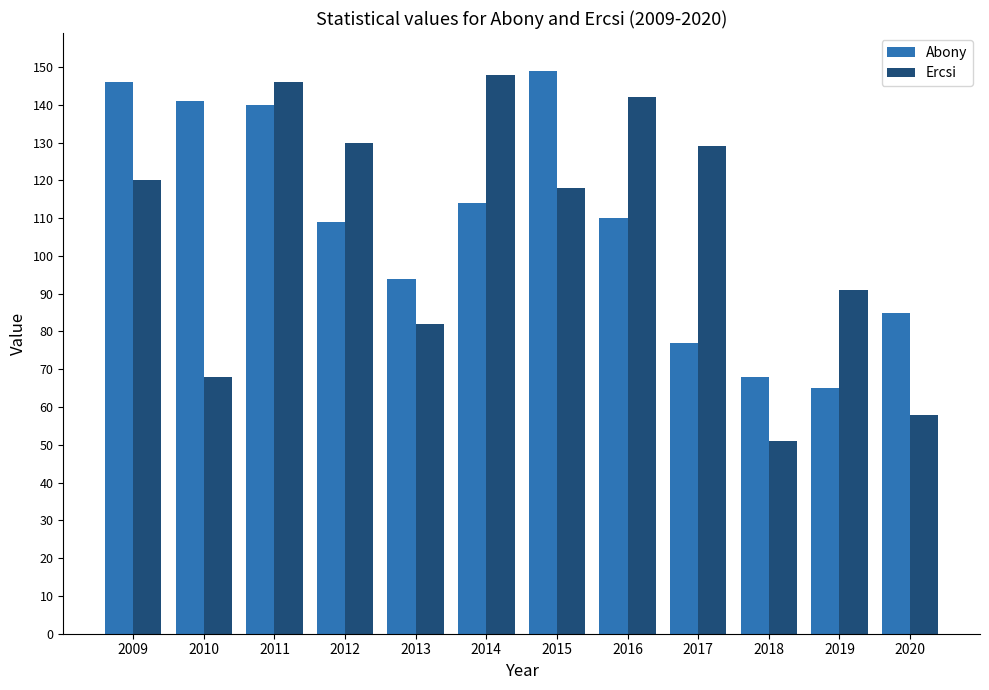

Between 2013 and 2016, which series saw the biggest shift?

Ercsi